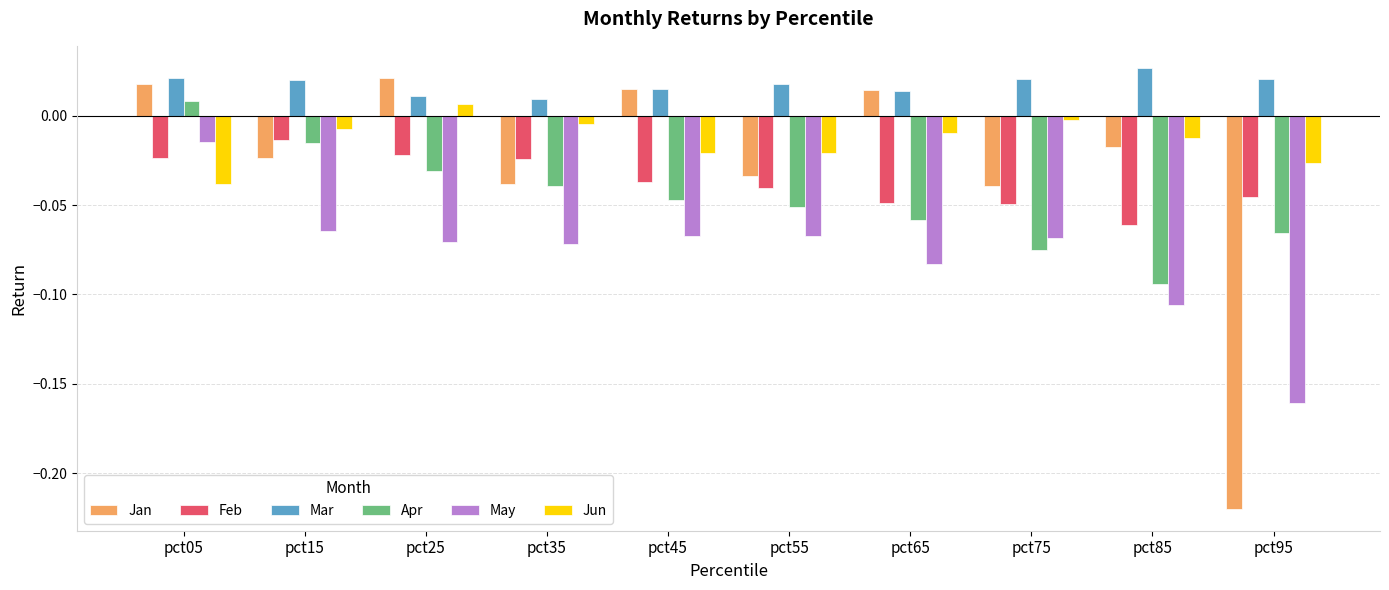

The value of Feb at pct55 is -0.0. True or false?

True